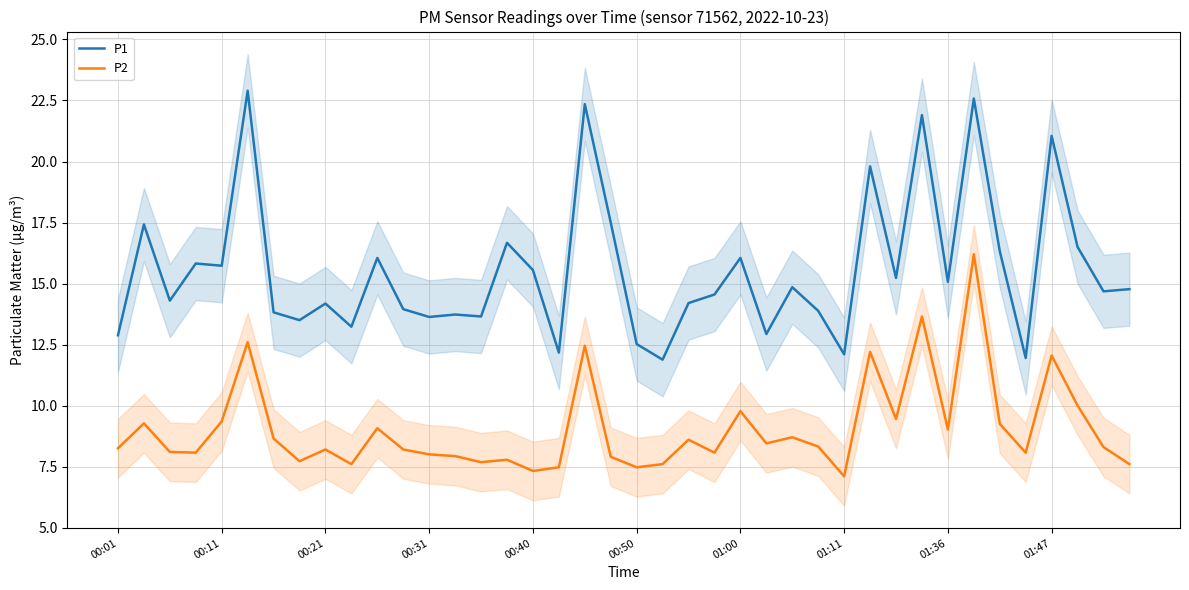

Does the chart have visible grid lines?

Yes